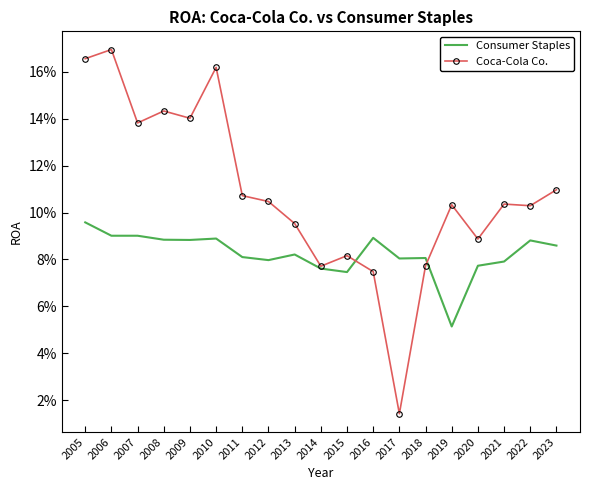

Between 2023 and 2017, which is larger?

2023